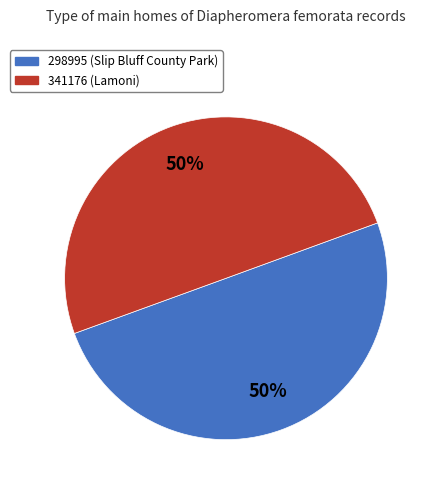

Do 298995 and 341176 together represent more than half of the pie?

Yes